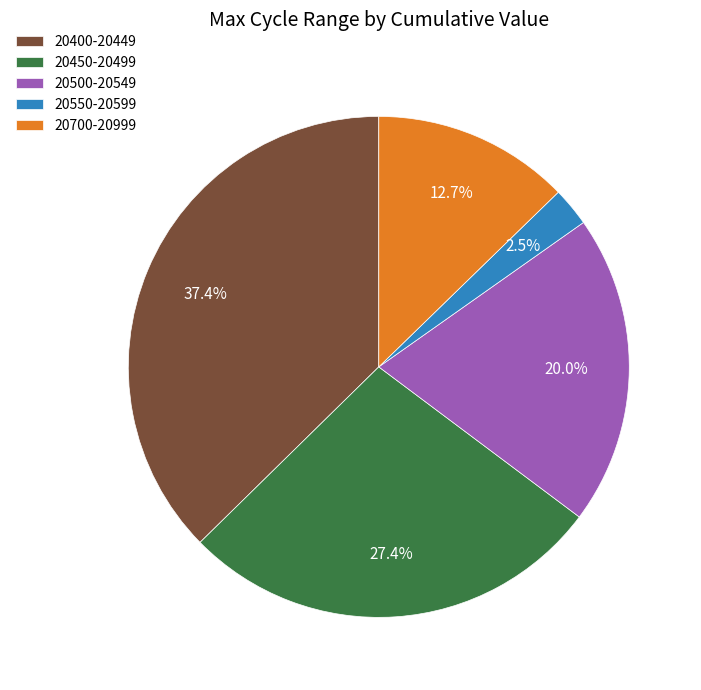

Rank the categories by value from lowest to highest.

20550-20599, 20700-20999, 20500-20549, 20450-20499, 20400-20449